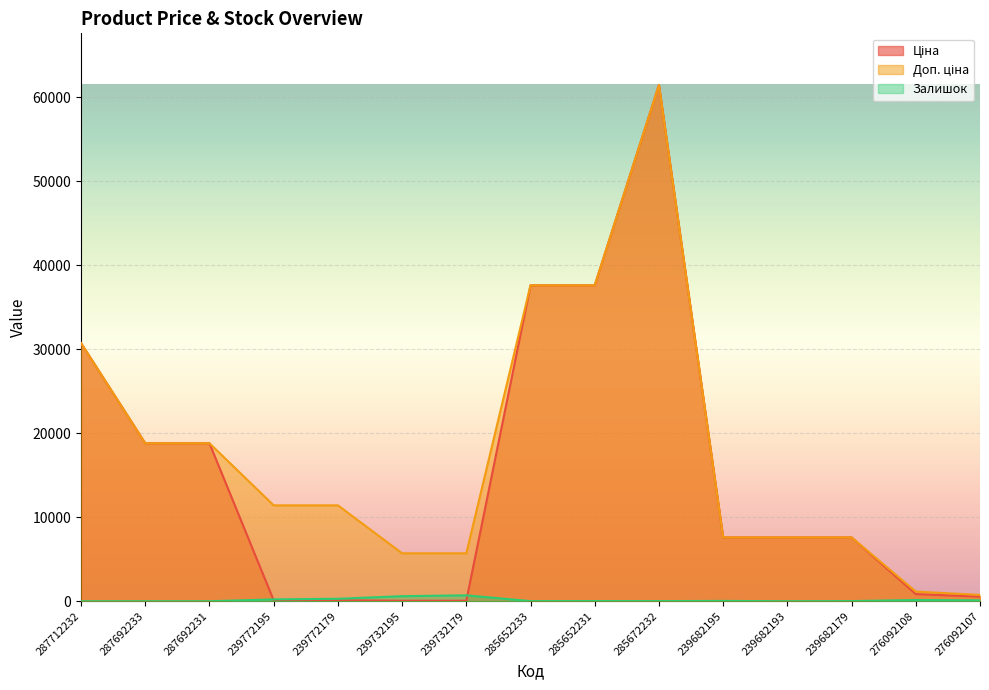

List the labels in order of Ціна value, largest first.

285672232, 285652233, 285652231, 287712232, 287692233, 287692231, 239682195, 239682193, 239682179, 276092108, 276092107, 239772195, 239772179, 239732195, 239732179